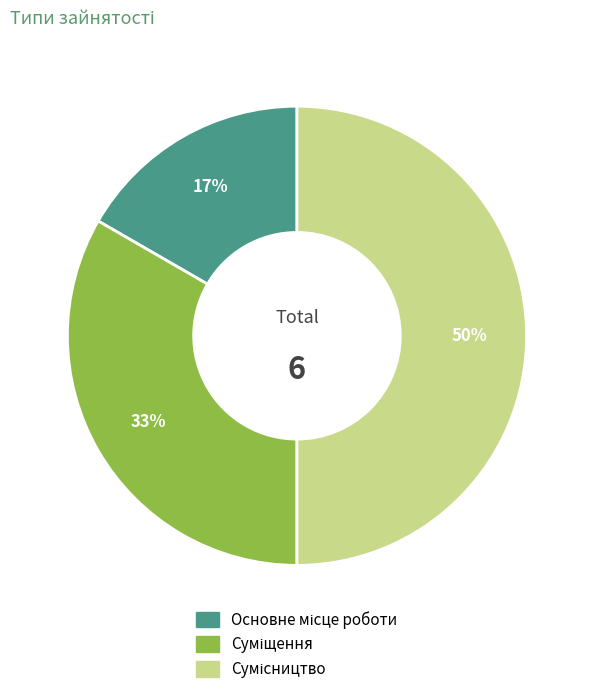

To the nearest percent, what is the average slice percentage?

33%